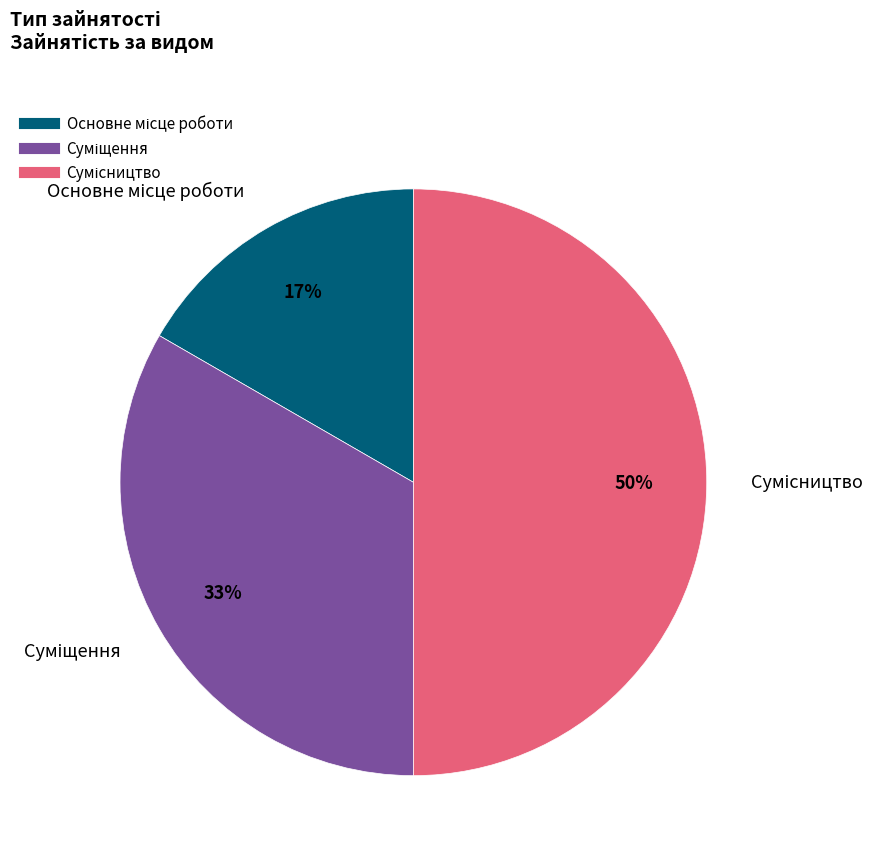

To the nearest percent, what is the difference between the largest and smallest slice percentages?

33%